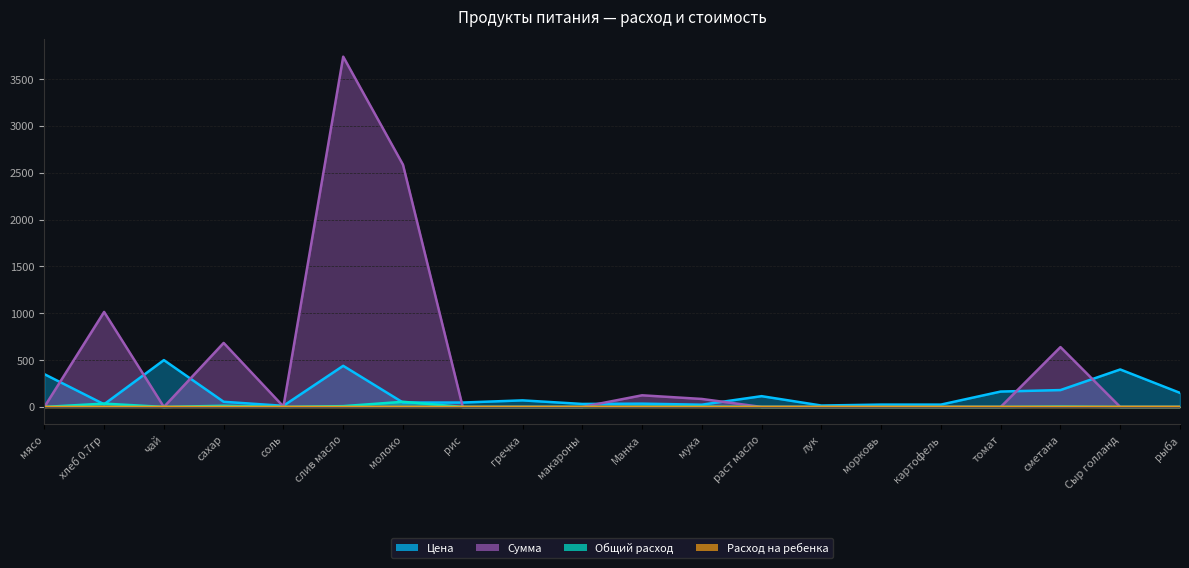

True or false: Общий расход and Расход на ребенка cross at least once.

False